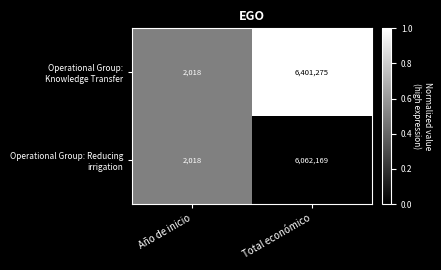

At which category is the sum across all series the highest?

Total económico